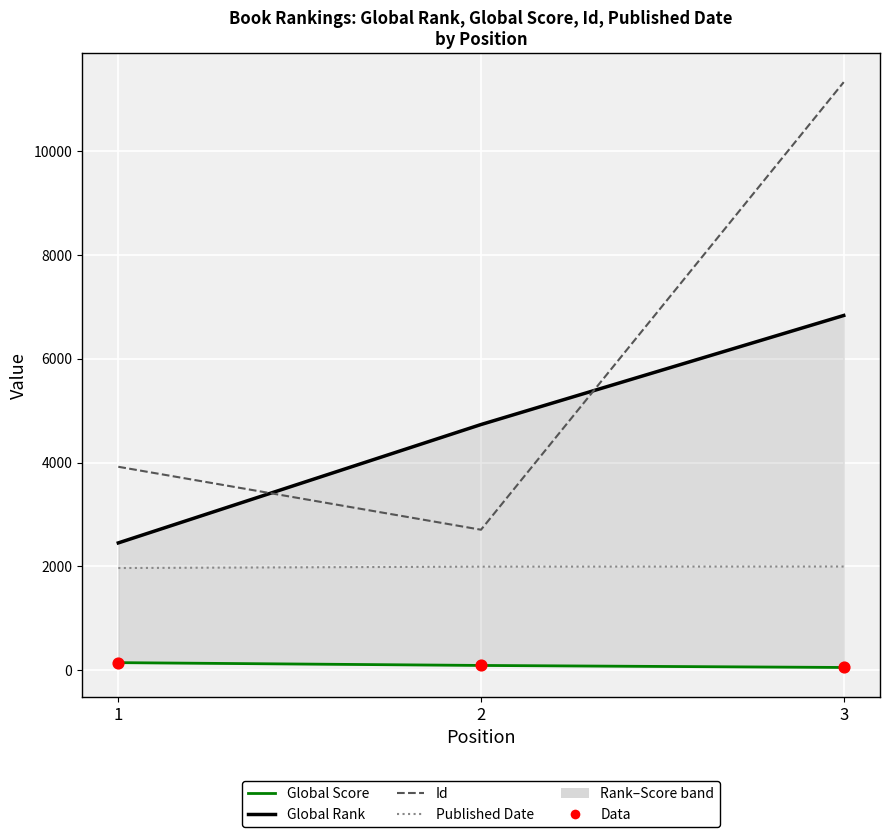

At how many categories does at least one series exceed 10141?

1